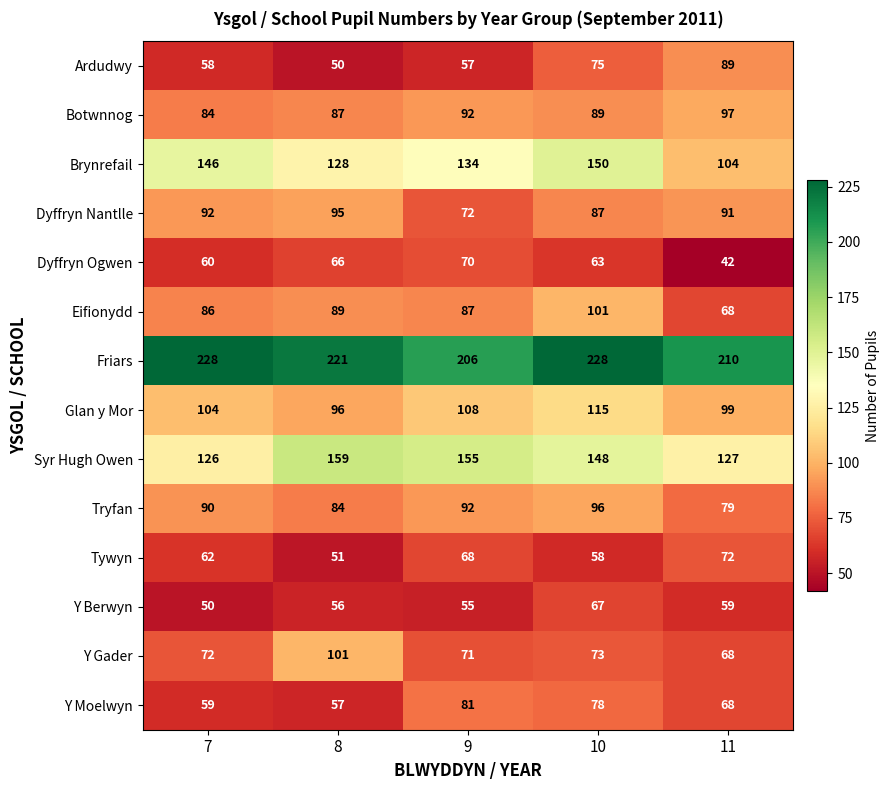

What is the total value across all series at 8?

1340